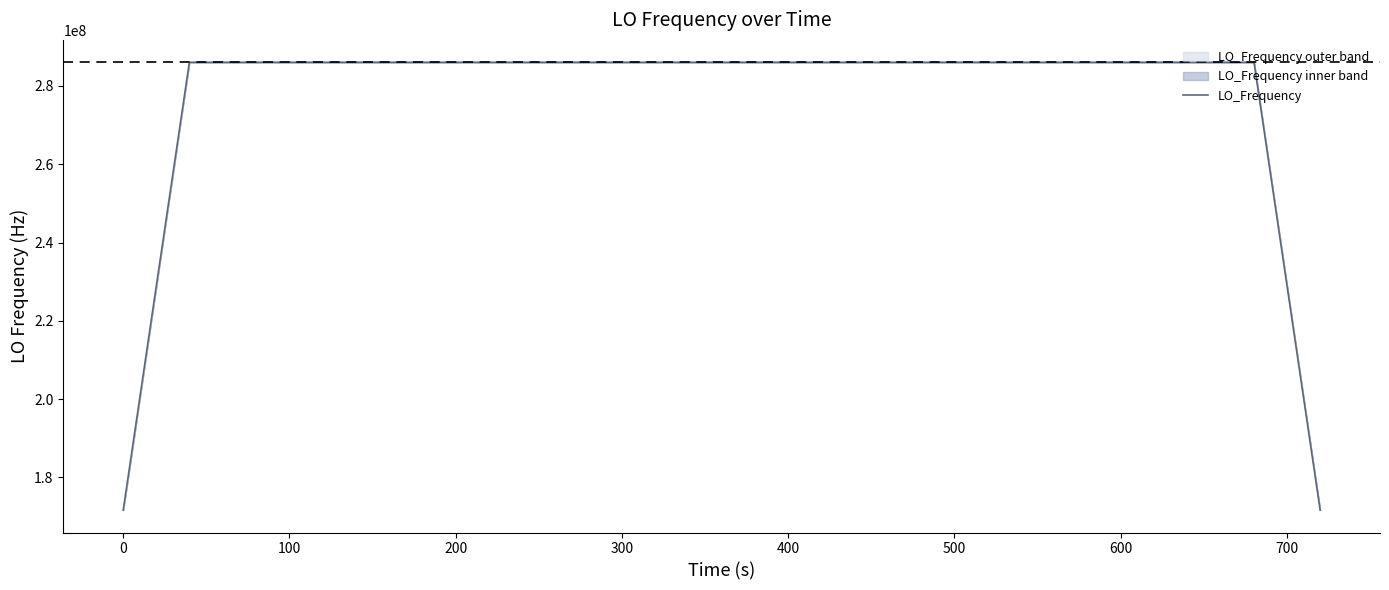

What is the maximum value shown in the chart?

286047001.2